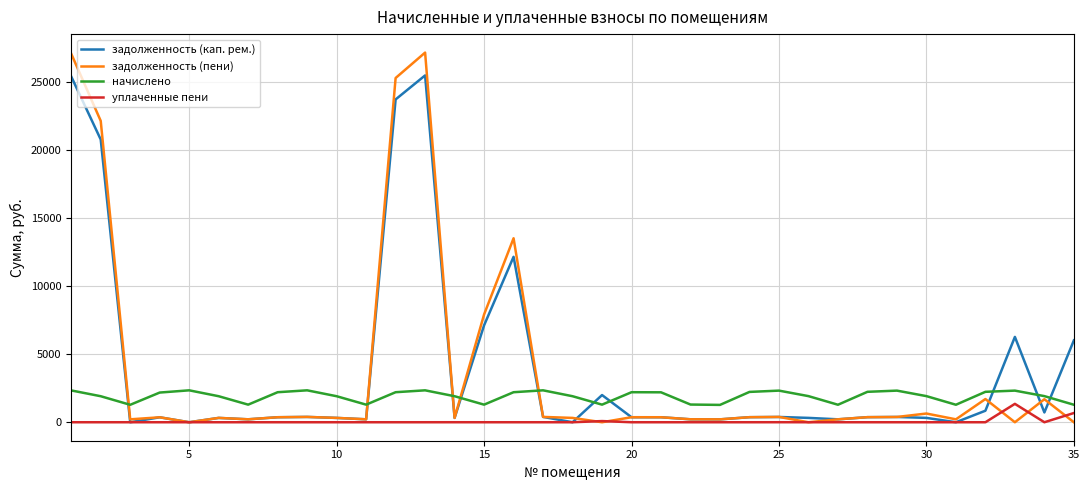

True or false: начислено and уплаченные пени intersect in this chart.

False